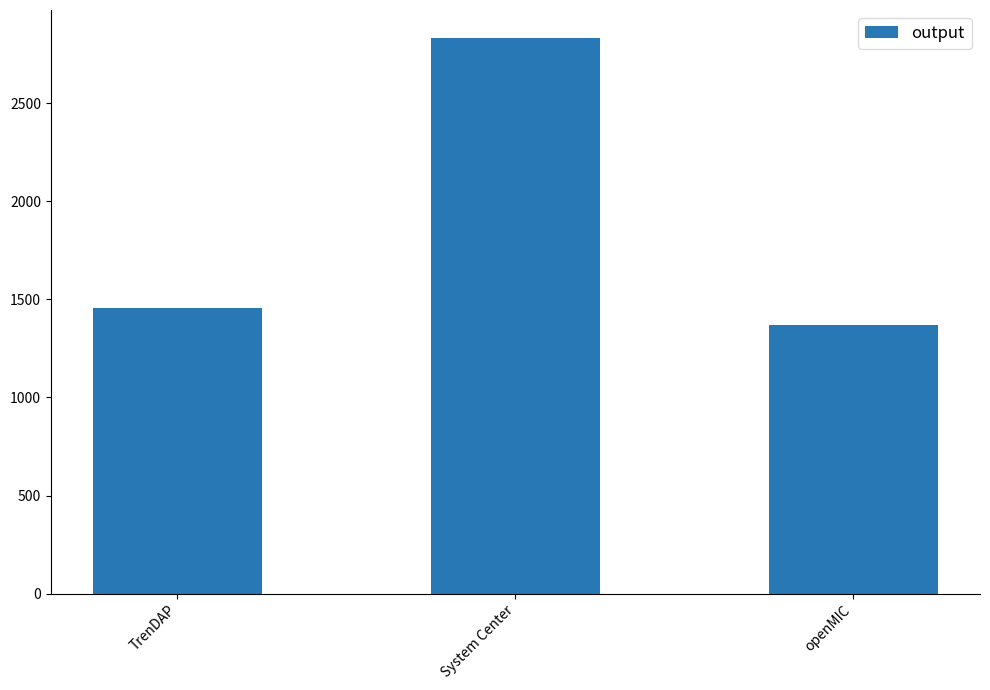

What is the change in value from TrenDAP to openMIC?

-88